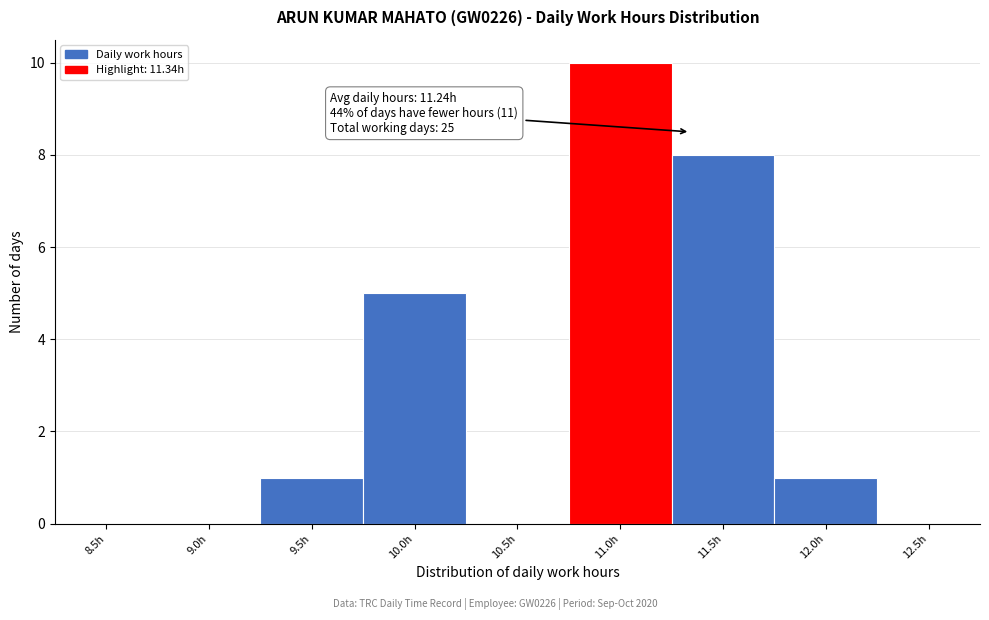

Reading right to left, what are all the values shown in this chart?

12.5h=0	12.0h=1	11.5h=8	11.0h=10	10.5h=0	10.0h=5	9.5h=1	9.0h=0	8.5h=0